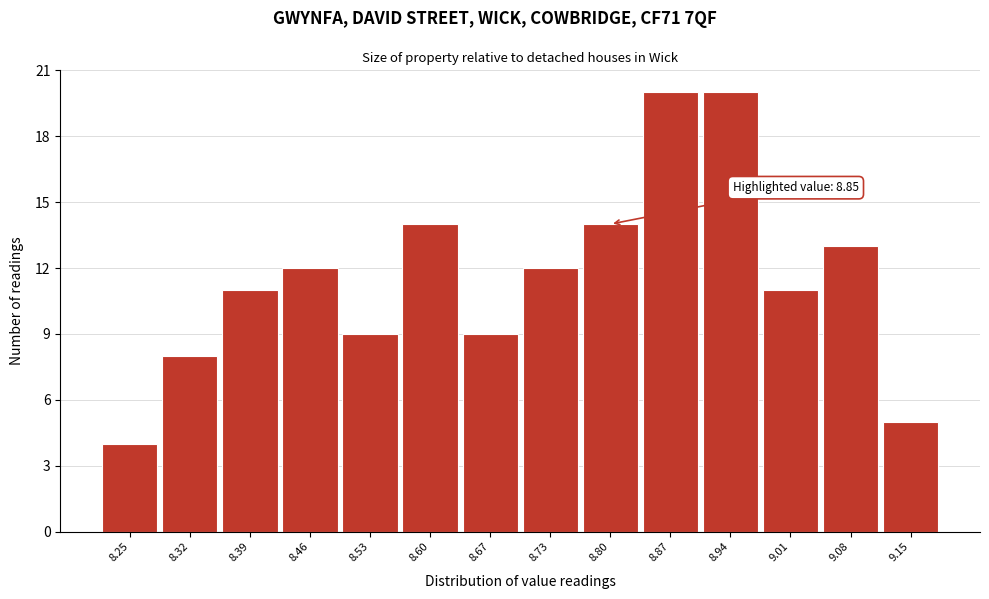

Reading right to left, transcribe all the data shown in this chart.

5	13	11	20	20	14	12	9	14	9	12	11	8	4